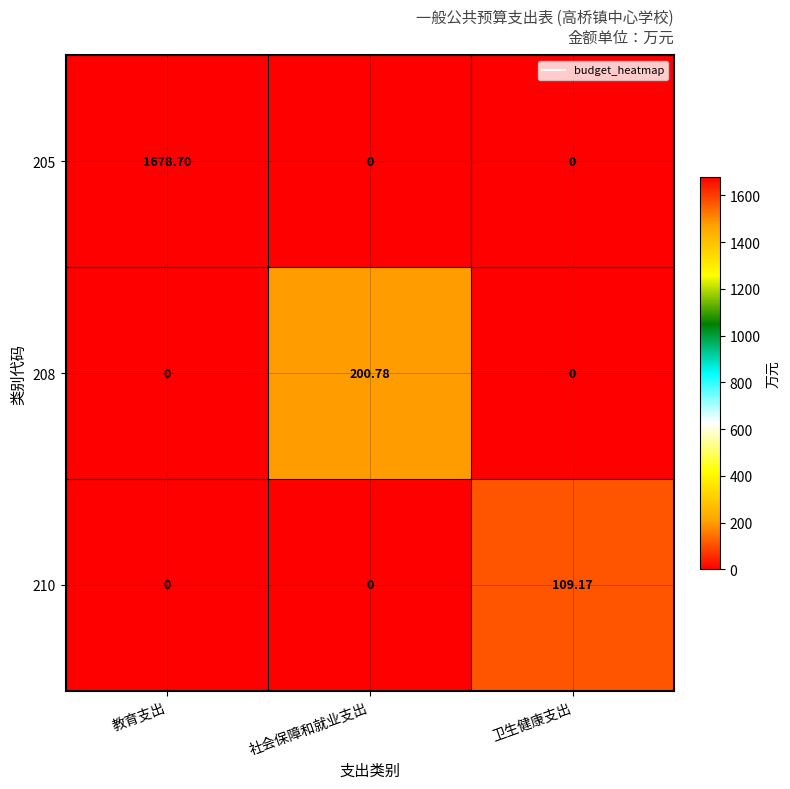

Is the value of 208 at 卫生健康支出 greater than the value of 210 at 卫生健康支出?

No